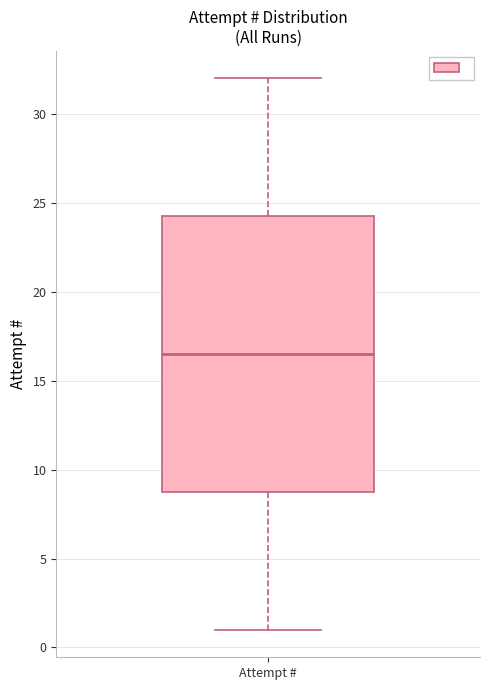

Read this box plot against the y-axis: the position of the median line, the range covered by the box, and the ends of both whiskers. The values are not printed on the chart, so give them approximately, as read against the axis.

median 16.5, box 9.0 to 24.5, whiskers 1.0 to 32.0